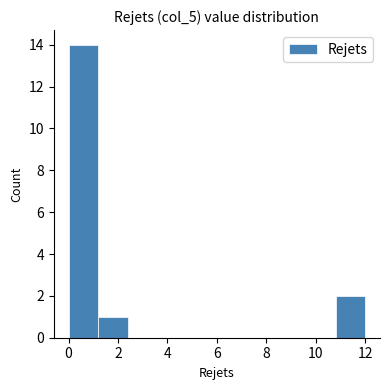

How tall is the bar that spans 10.8 to 12.0 on the x-axis? The values are not printed on the chart, so give them approximately, as read against the axis.

2